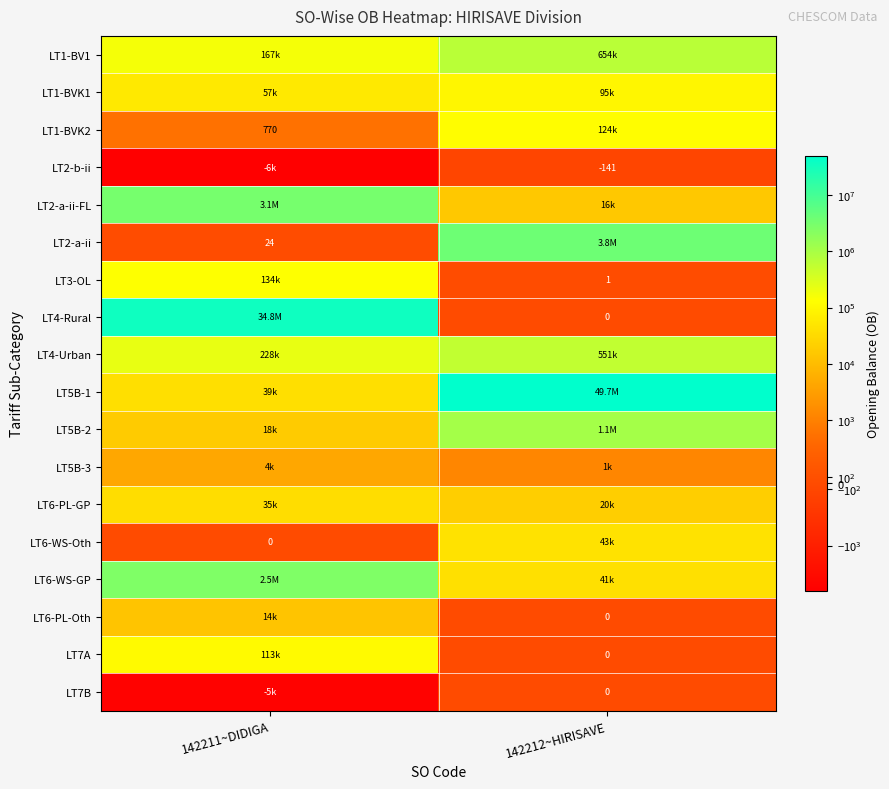

Is the value of LT4-Rural at 142212~HIRISAVE greater than the value of LT7B at 142212~HIRISAVE?

No